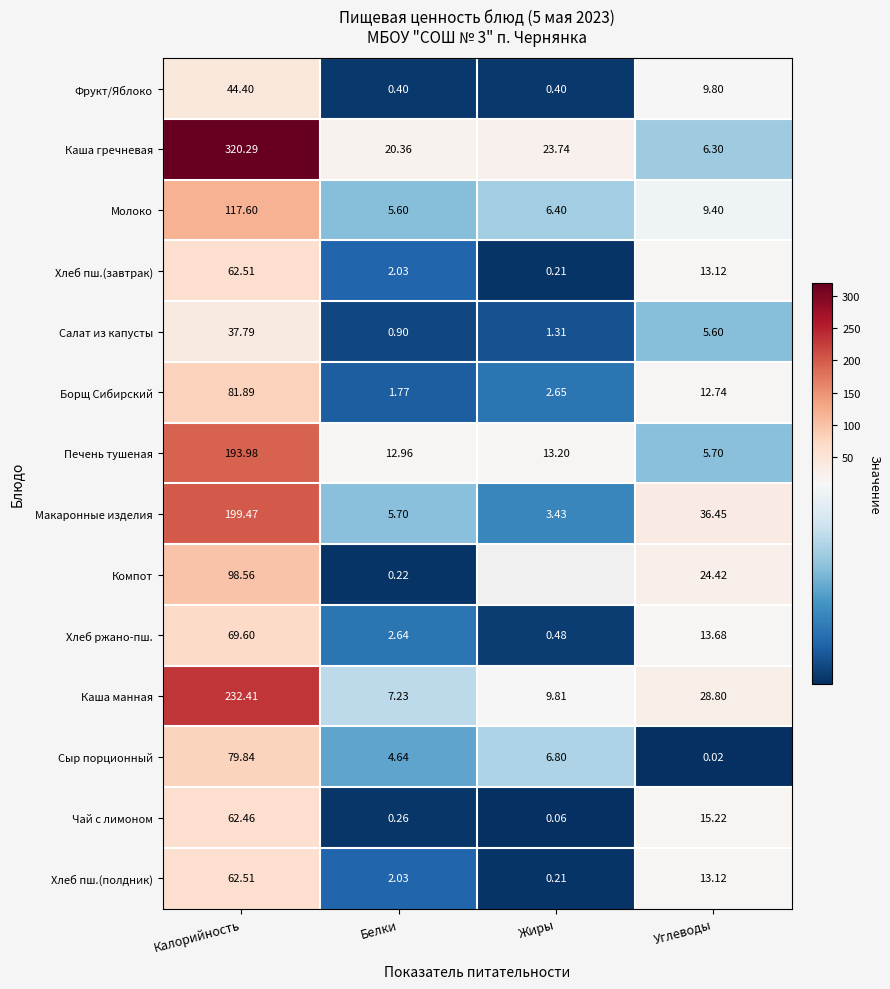

At which label is Хлеб ржано-пш. closest to 35?

Углеводы